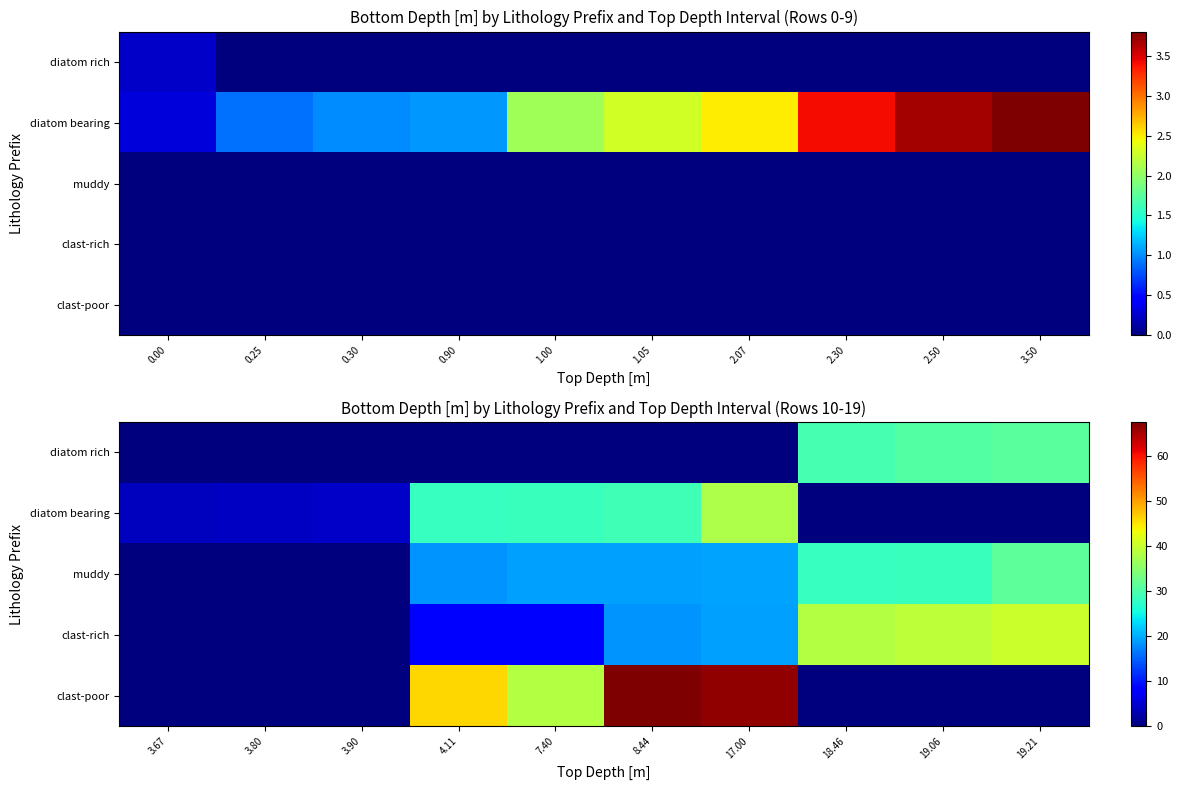

True or false: diatom rich has a value of -12.6 at 17.00.

False